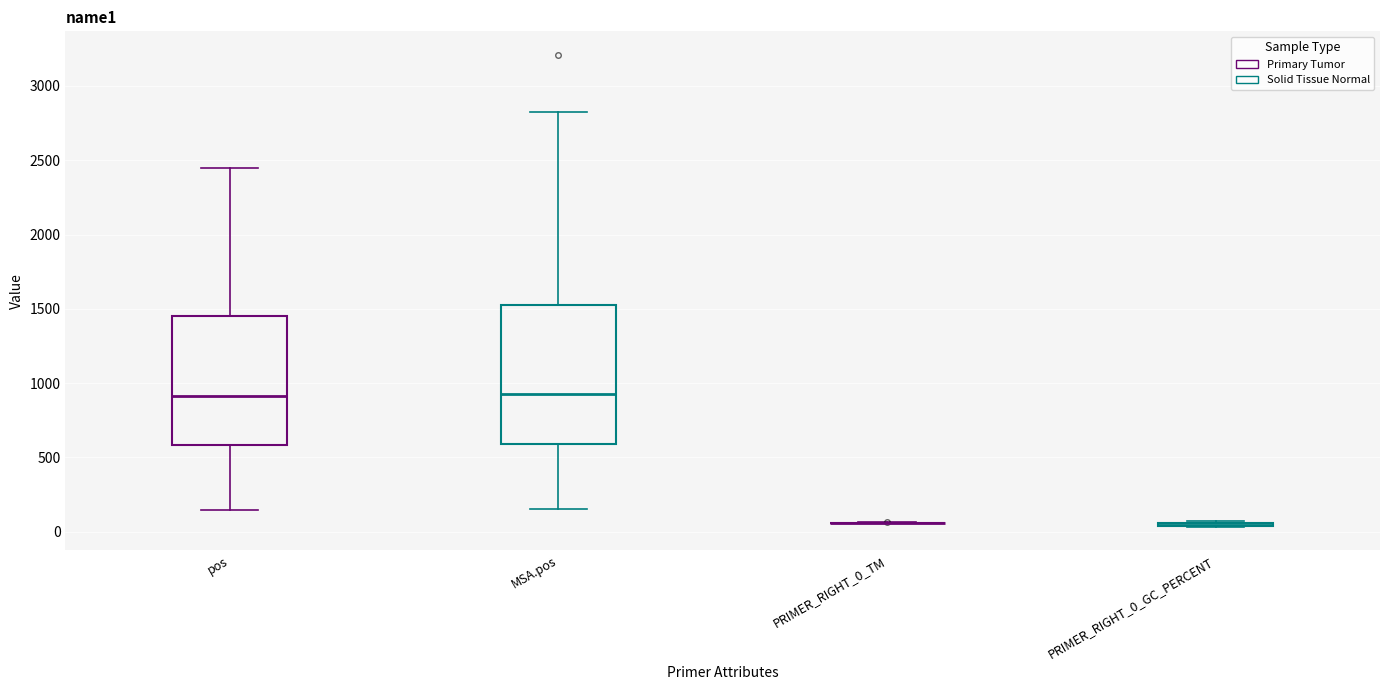

Where does the median line of the box for MSA.pos sit on the y-axis? The values are not printed on the chart, so give them approximately, as read against the axis.

950